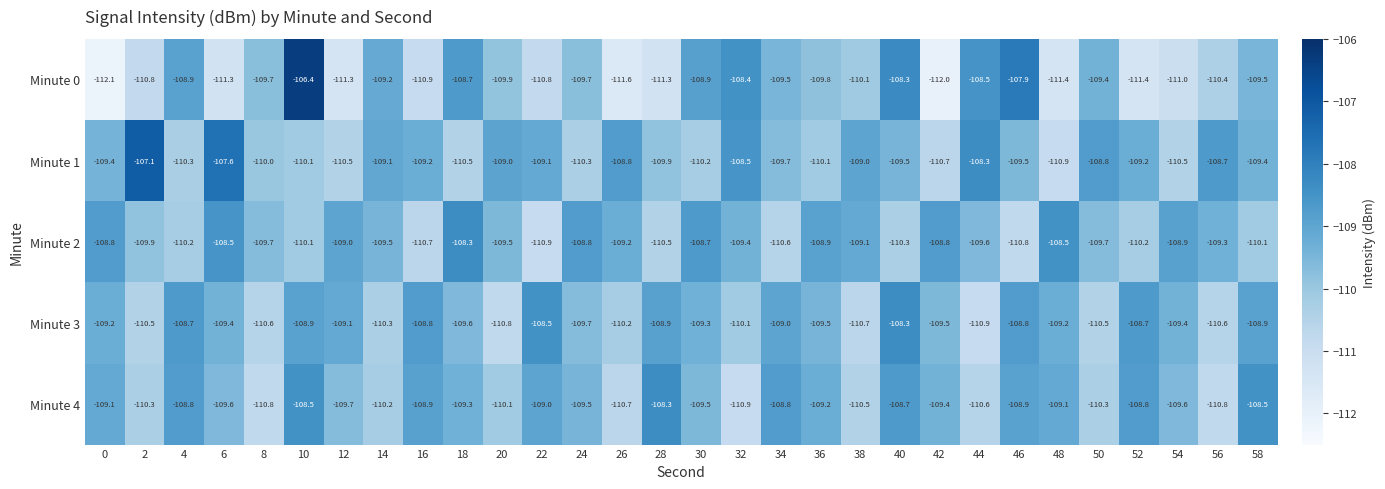

Count the number of categories in the chart.

30